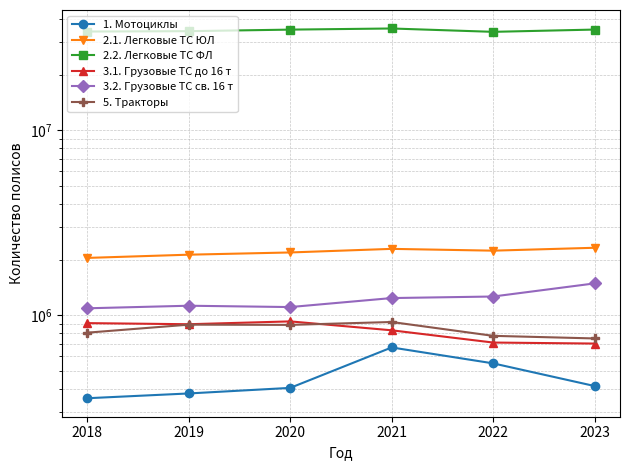

Reading left to right, transcribe all the data shown in this chart.

1. Мотоциклы: 355245	377046	404146	668817	548522	413532
2.1. Легковые ТС ЮЛ: 2040534	2124276	2184090	2284114	2233553	2315331
2.2. Легковые ТС ФЛ: 34249377	34401292	35072612	35571216	34115608	35095751
3.1. Грузовые ТС до 16 т: 905614	893210	925292	828151	710905	702028
3.2. Грузовые ТС св. 16 т: 1089243	1124772	1106176	1237462	1261577	1485511
5. Тракторы: 803997	888549	885840	918330	772851	748190